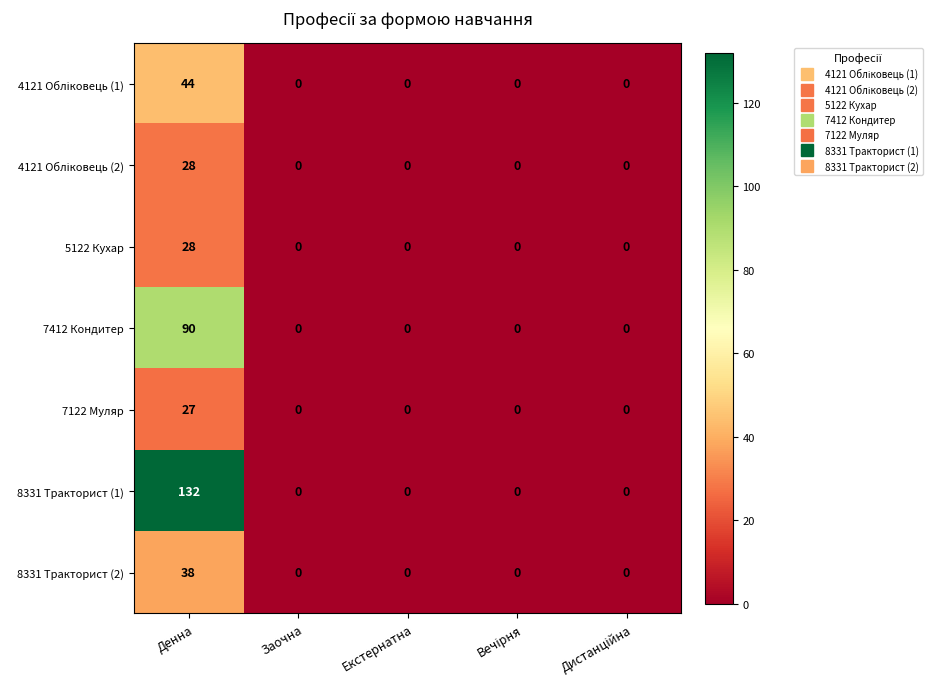

Which category has the highest value across all series?

Денна